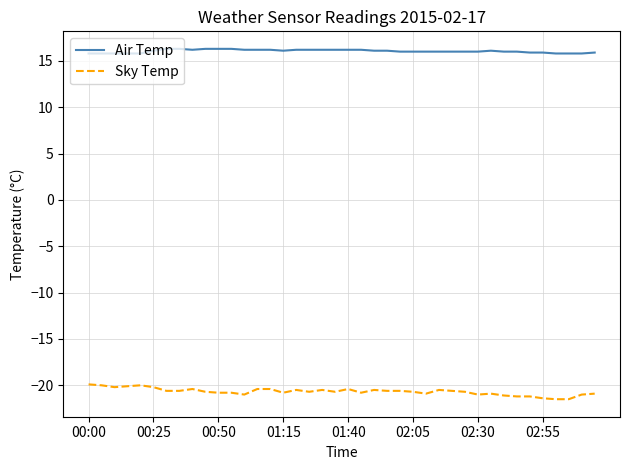

What is the minimum value shown in the chart?

-21.5